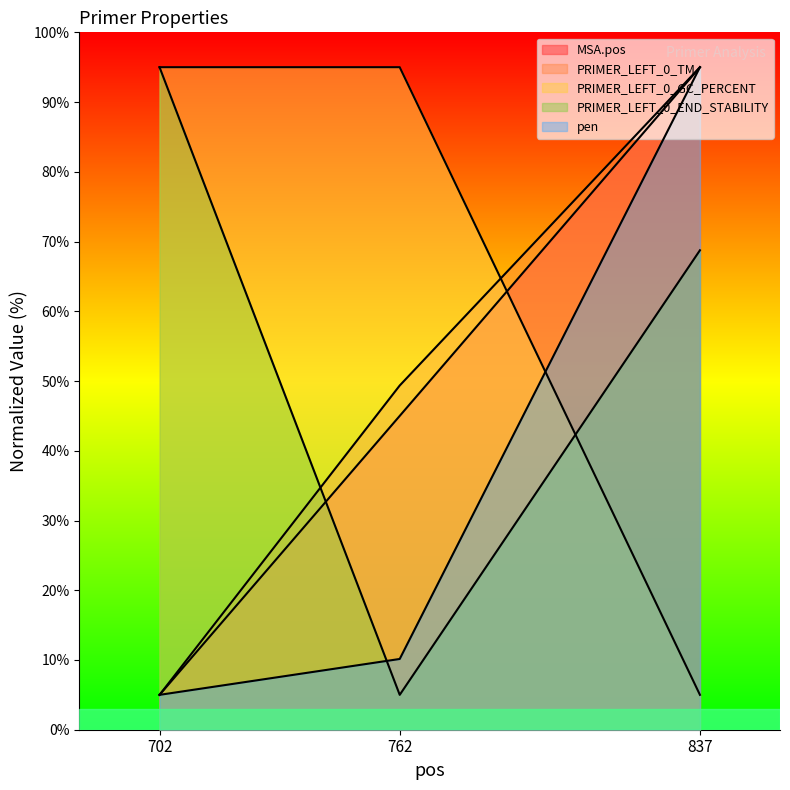

Is it true that pen equals 95.0 at 837?

True